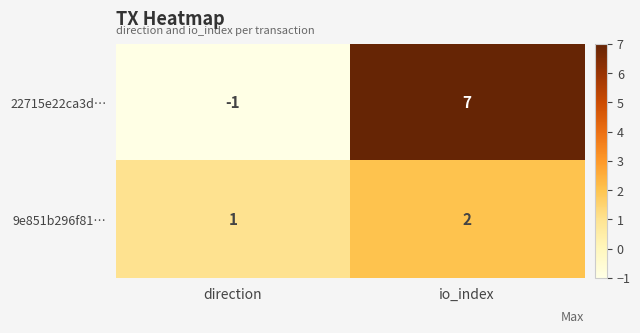

Reading left to right, transcribe all the data shown in this chart.

22715e22ca3d…: -1	7
9e851b296f81…: 1	2